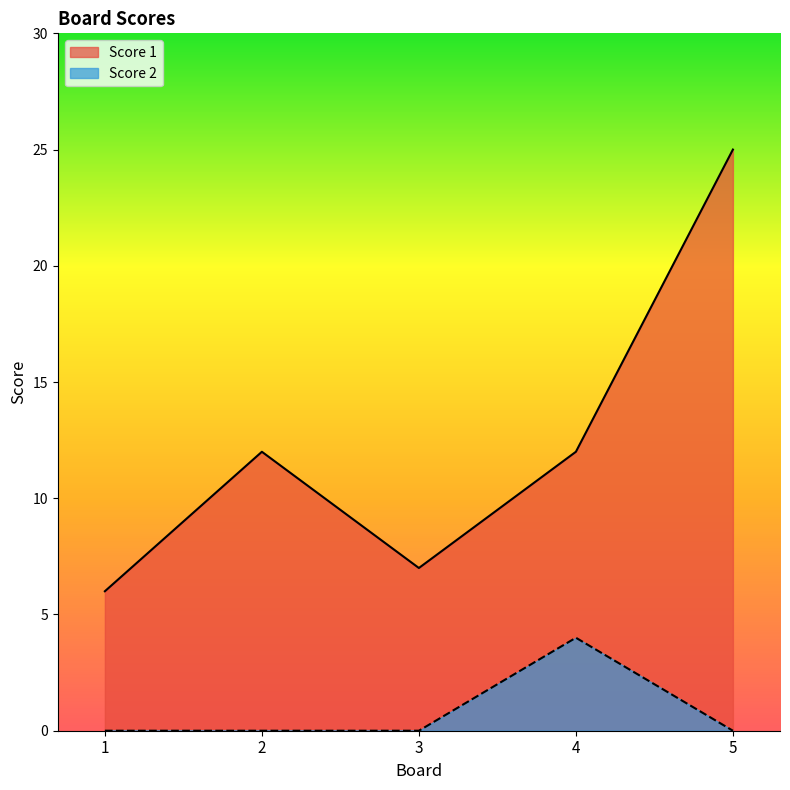

At which category is the sum across all series the highest?

5